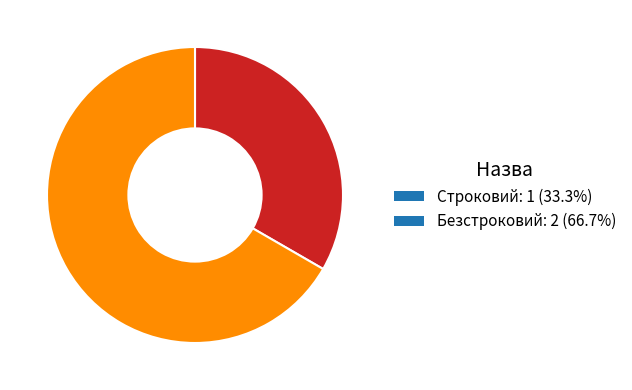

What is the smallest slice in the pie chart?

Строковий